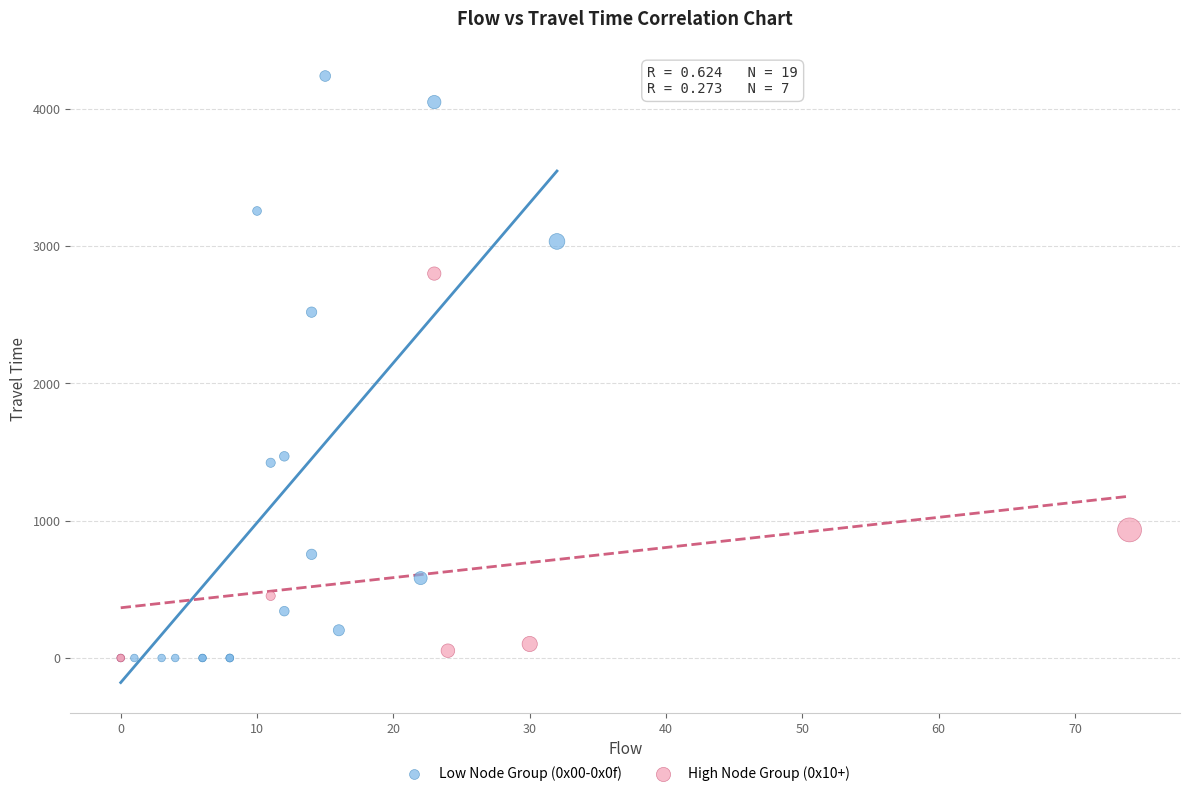

Which series contains the highest Y value?

Low Node Group (0x00-0x0f)